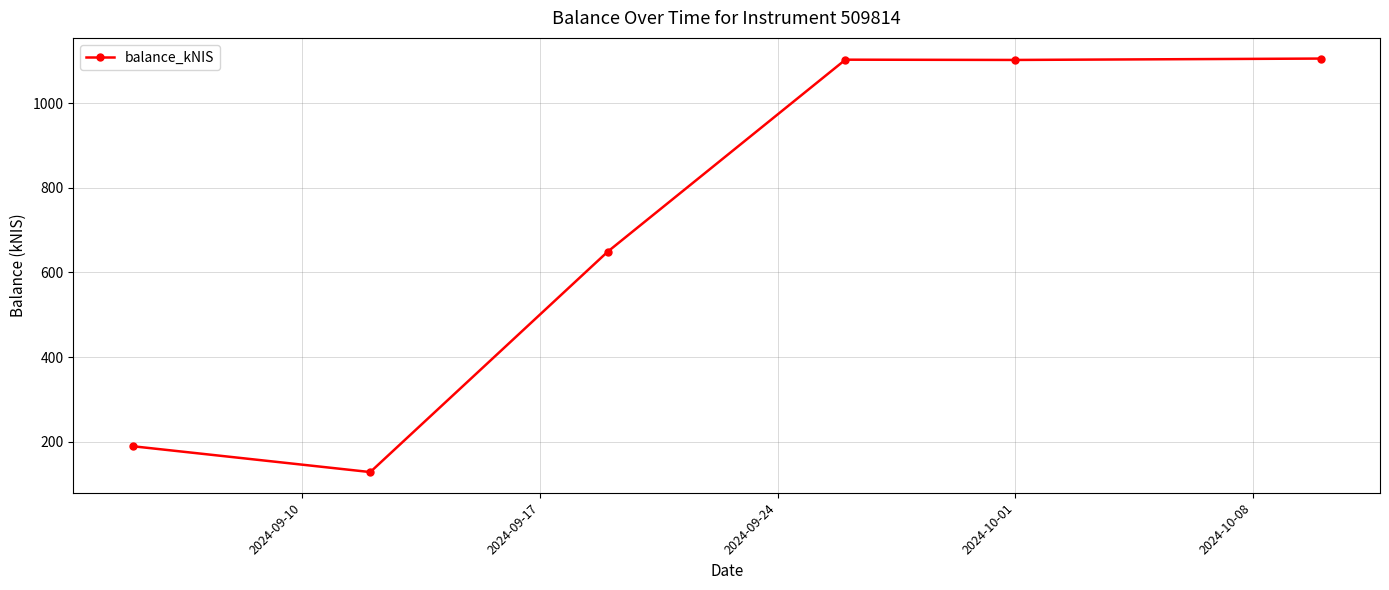

What is the value of the 4th point from the left?

1103.5